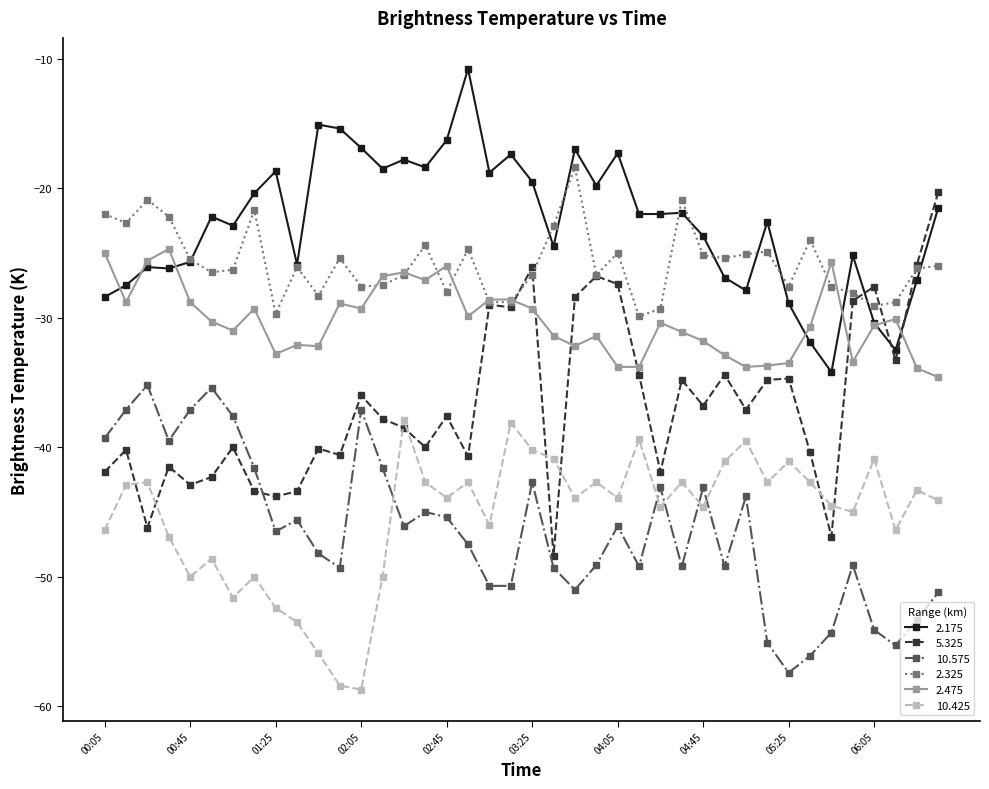

Which series has the widest spread of values?

5.325